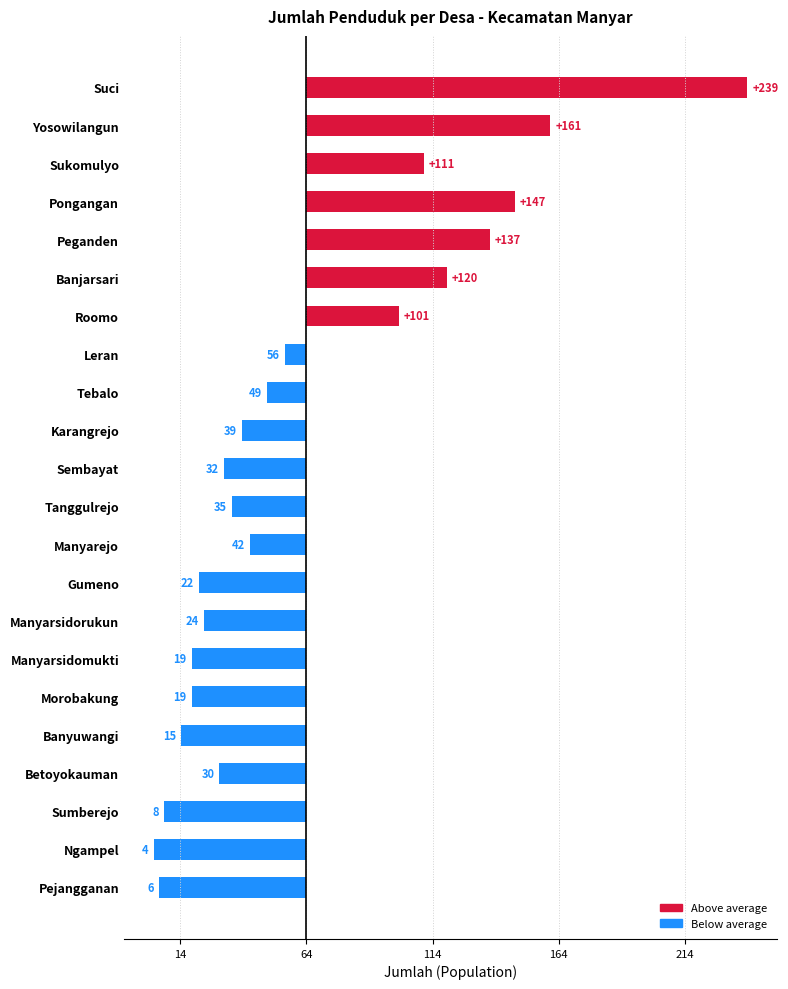

Are the bars horizontal?

Yes